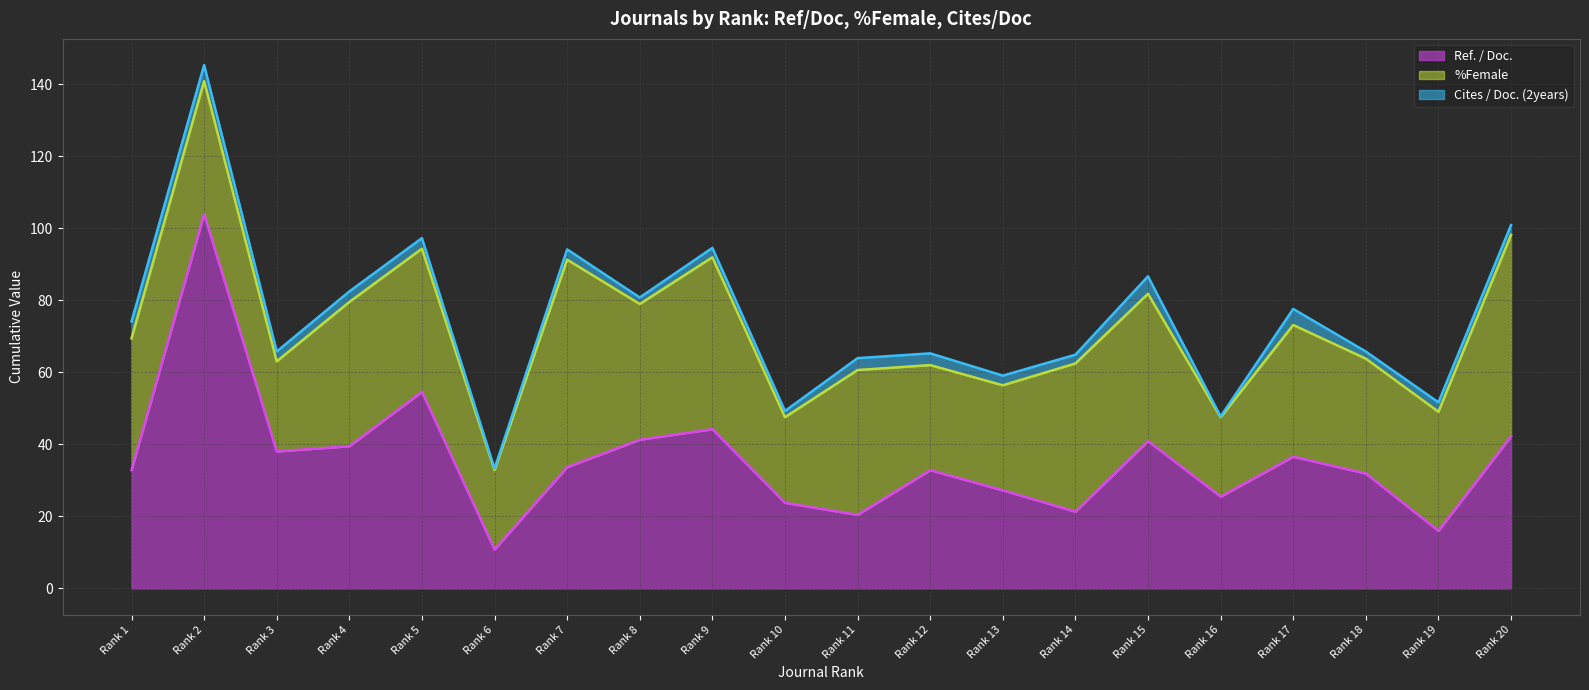

What is the difference between the highest and lowest values at Rank 3?

27.7